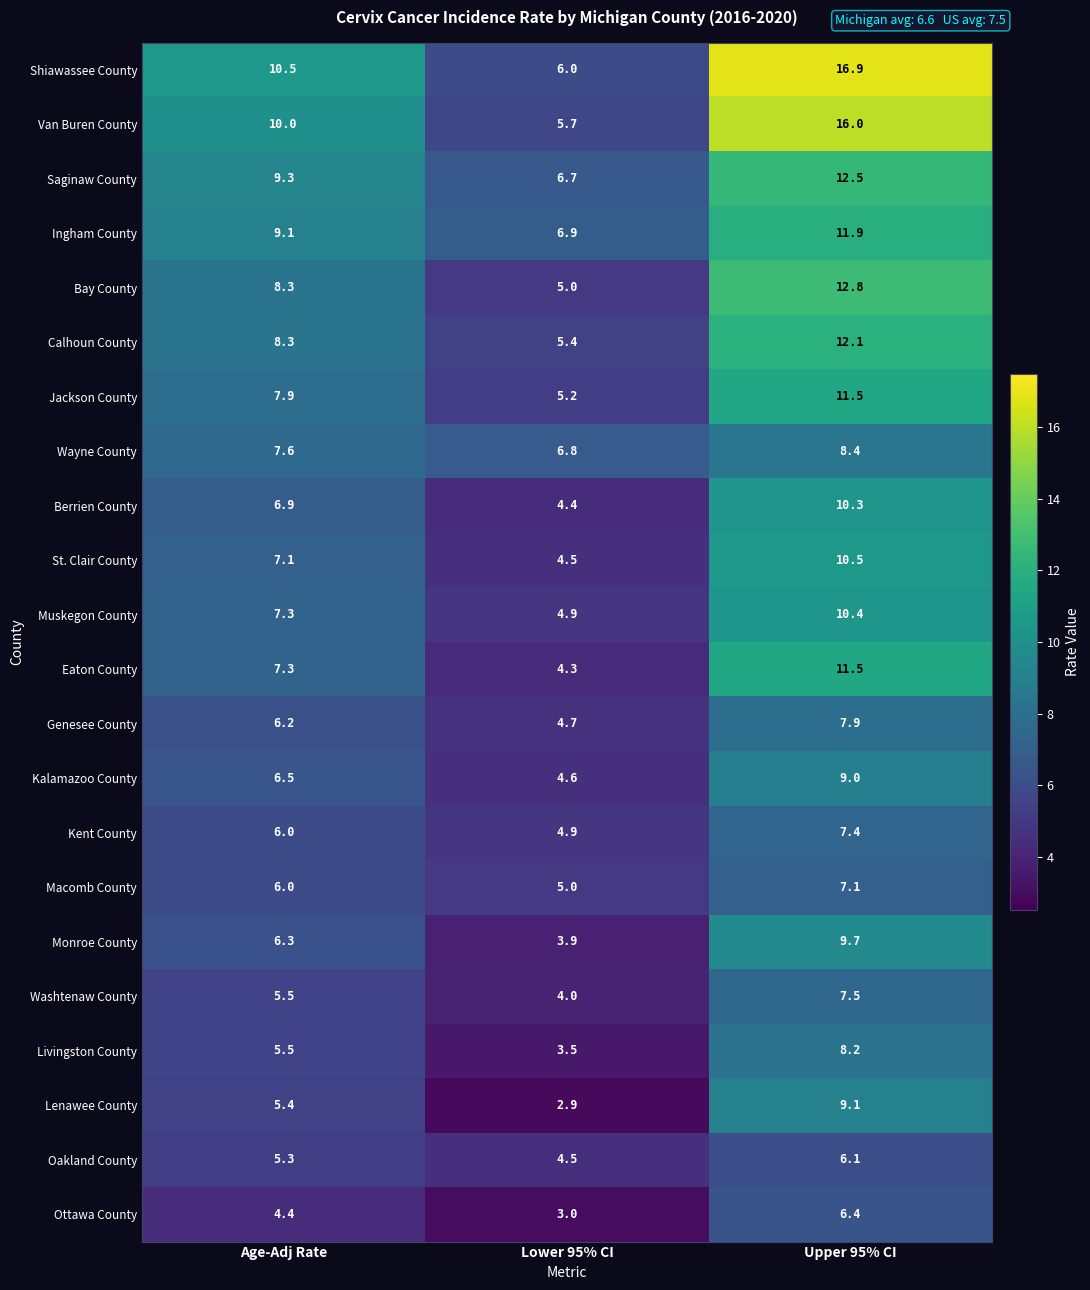

The value of Muskegon County at Lower 95% CI is 1.6. True or false?

False